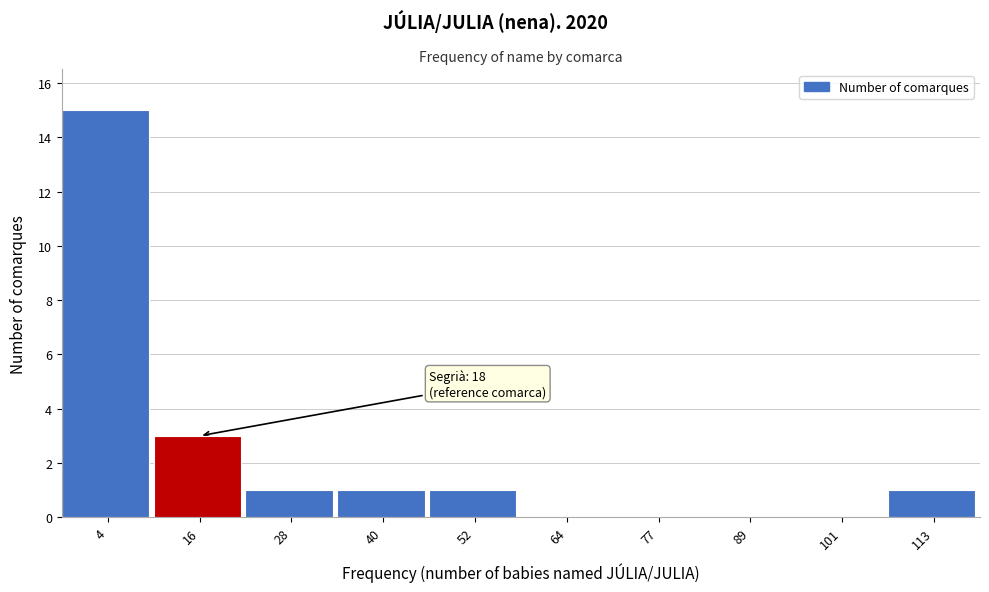

Reading right to left, list all the values displayed in this chart.

113=1	101=0	89=0	77=0	64=0	52=1	40=1	28=1	16=3	4=15